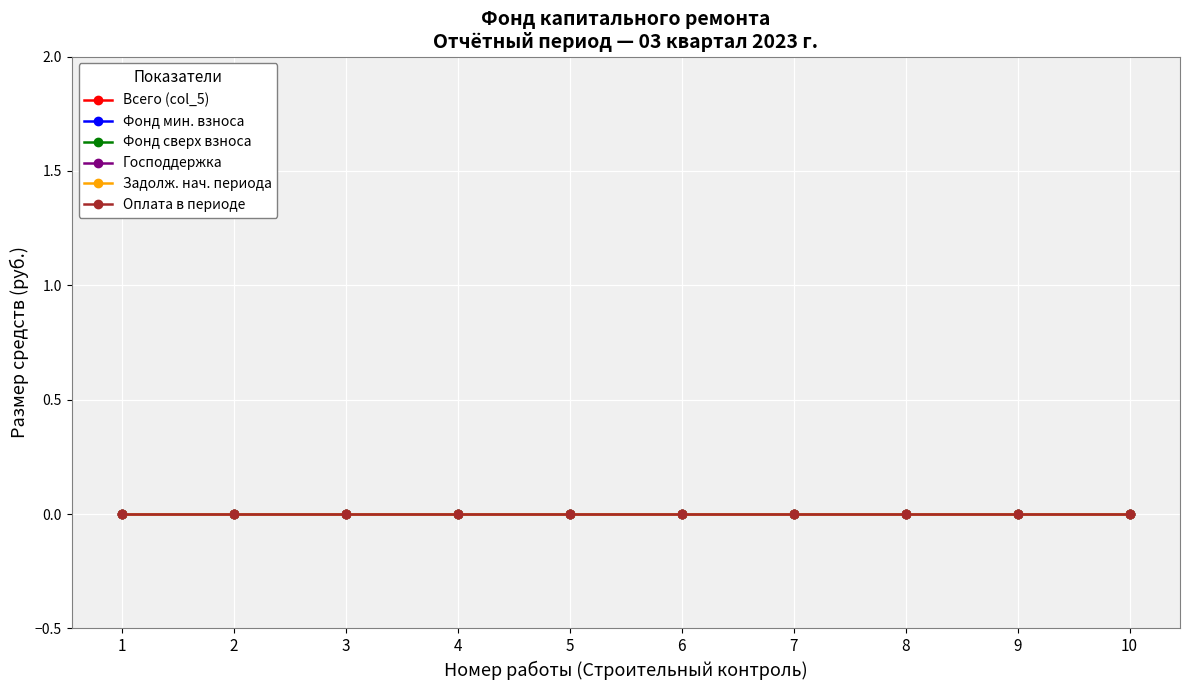

Is it true that DAE equals 0 at 5?

True